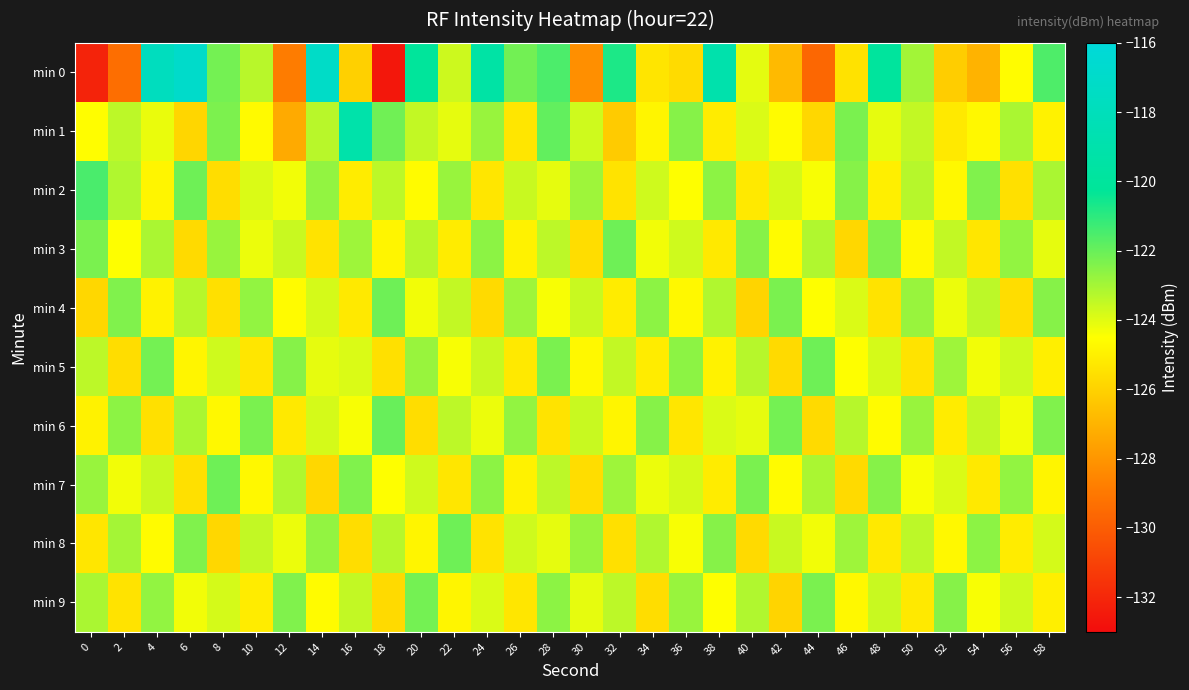

Rank the series by their maximum value, from highest to lowest.

min 0, min 1, min 2, min 6, min 3, min 4, min 5, min 7, min 8, min 9